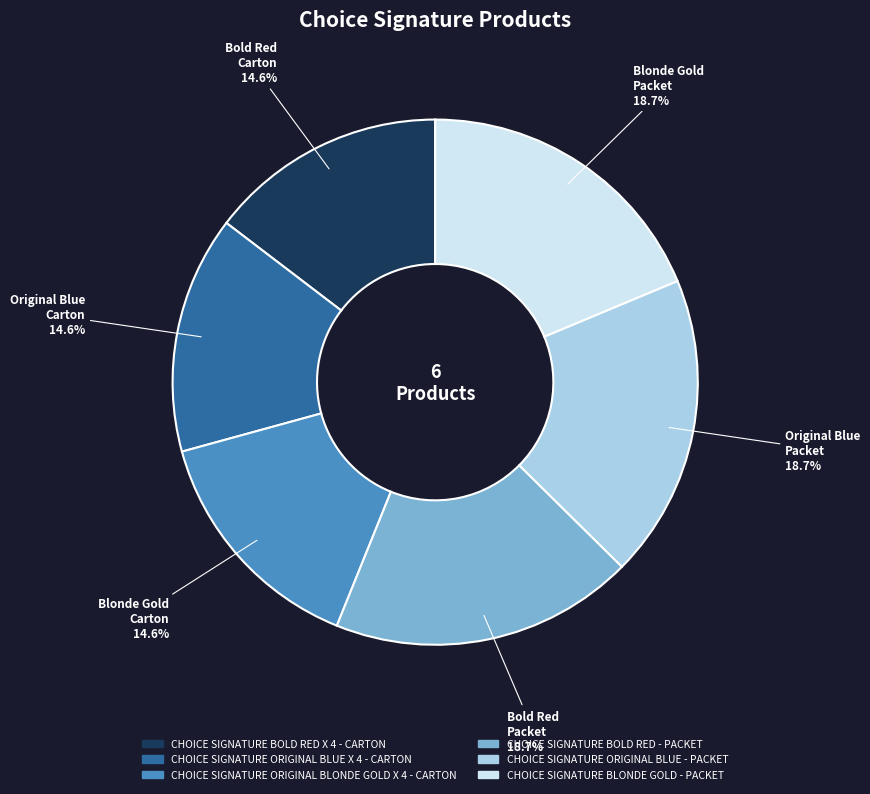

Does any single category account for the majority?

No